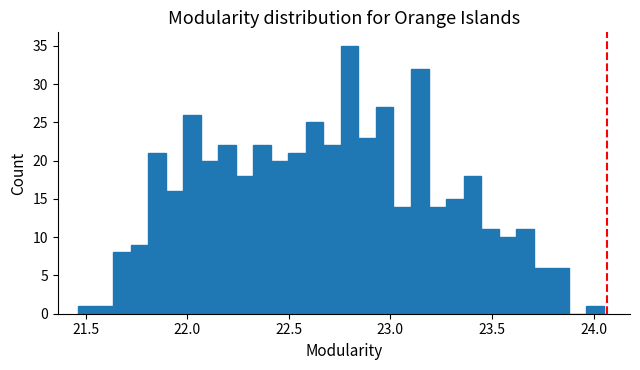

Around what value on the x-axis is the tallest bar? Give the approximate position of its centre, as read against the axis.

22.80